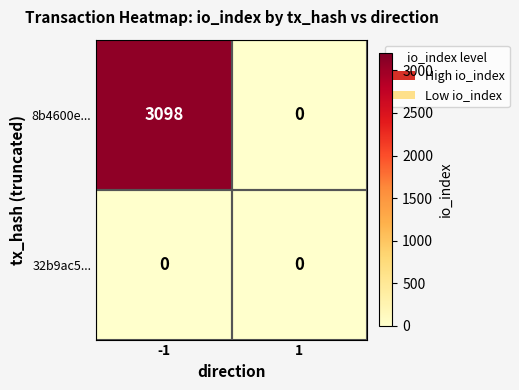

Which series changed the most between -1 and 1?

8b4600e...